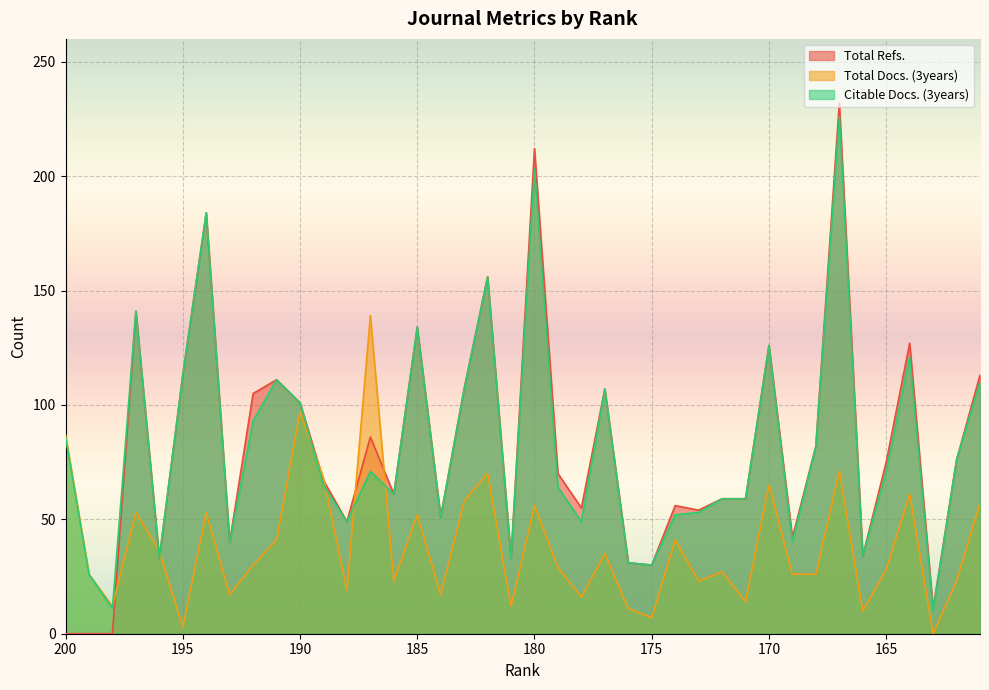

Between 183 and 171, which series saw the biggest shift?

Total Refs.